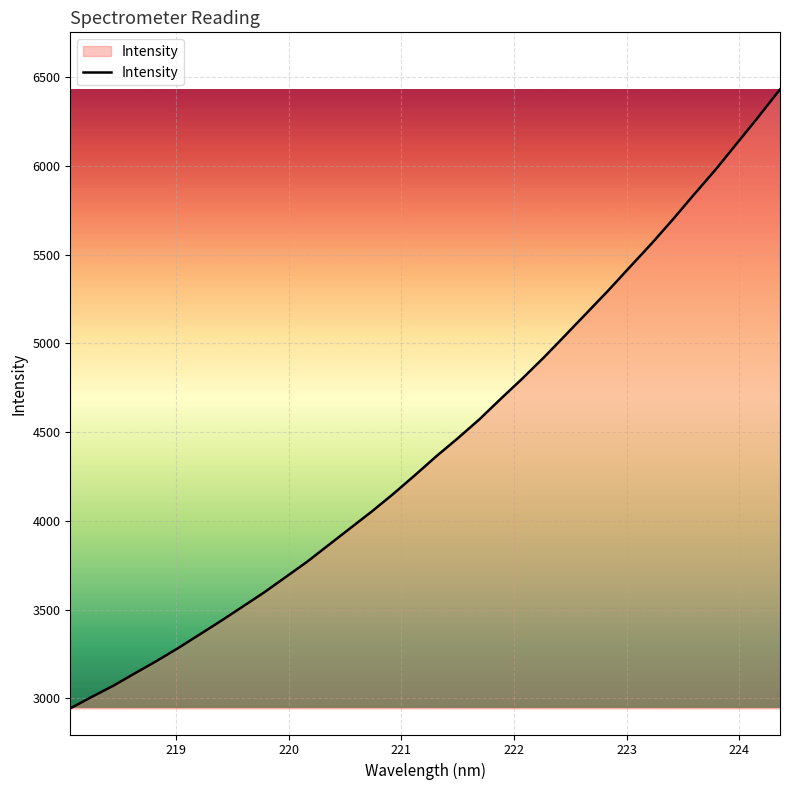

What is the difference between the second highest and minimum values?

3334.2